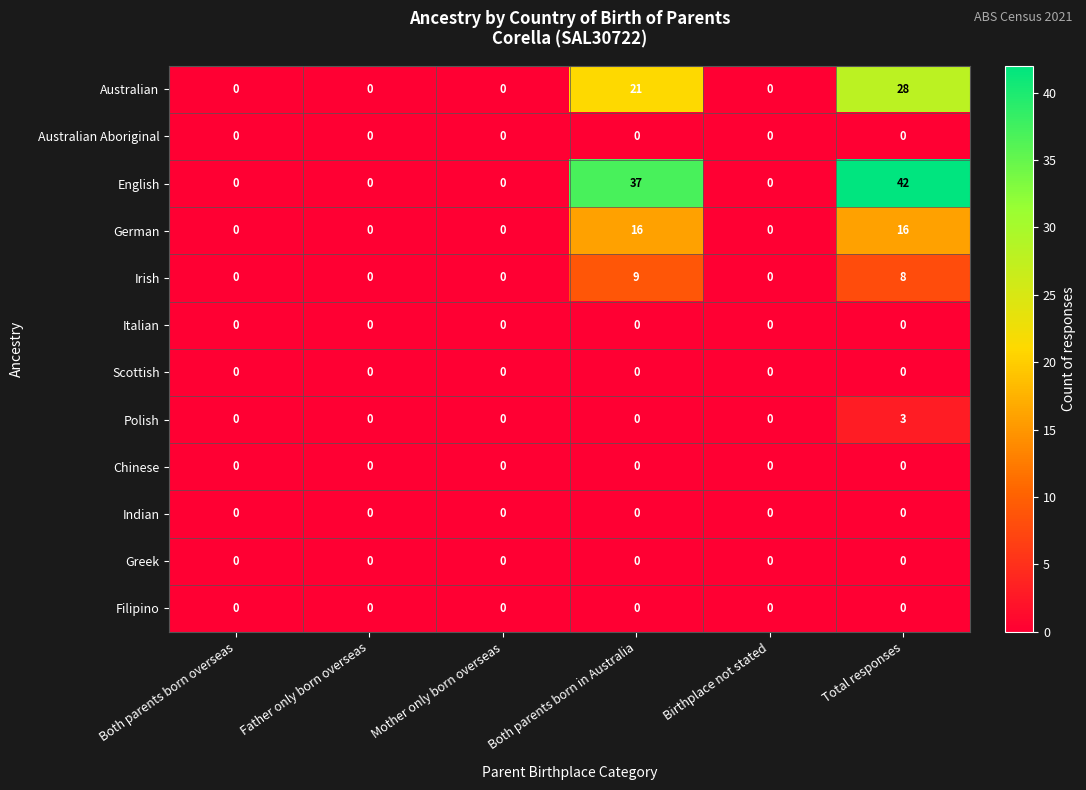

What is the difference between the maximum and minimum values in the Polish series?

3